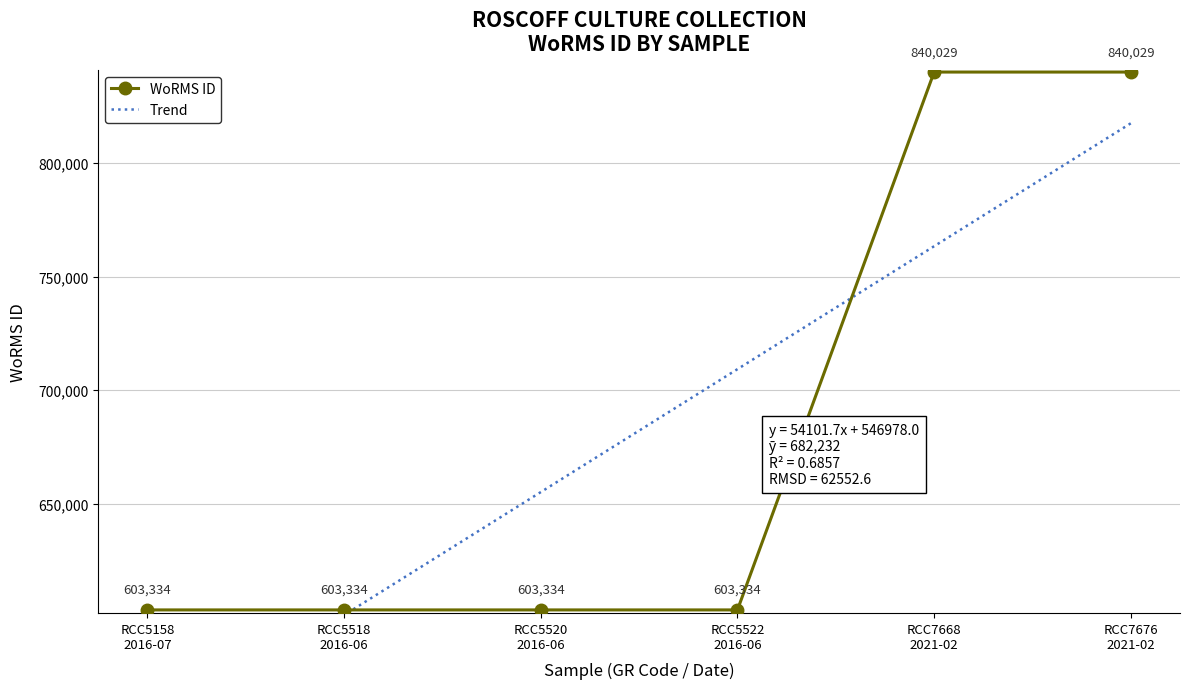

Reading right to left, list all the values displayed in this chart.

WoRMS ID: RCC7676
2021-02=840029.0	RCC7668
2021-02=840029.0	RCC5522
2016-06=603334.0	RCC5520
2016-06=603334.0	RCC5518
2016-06=603334.0	RCC5158
2016-07=603334.0
Trend: RCC7676
2021-02=817486.6	RCC7668
2021-02=763384.9	RCC5522
2016-06=709283.2	RCC5520
2016-06=655181.5	RCC5518
2016-06=601079.8	RCC5158
2016-07=546978.0